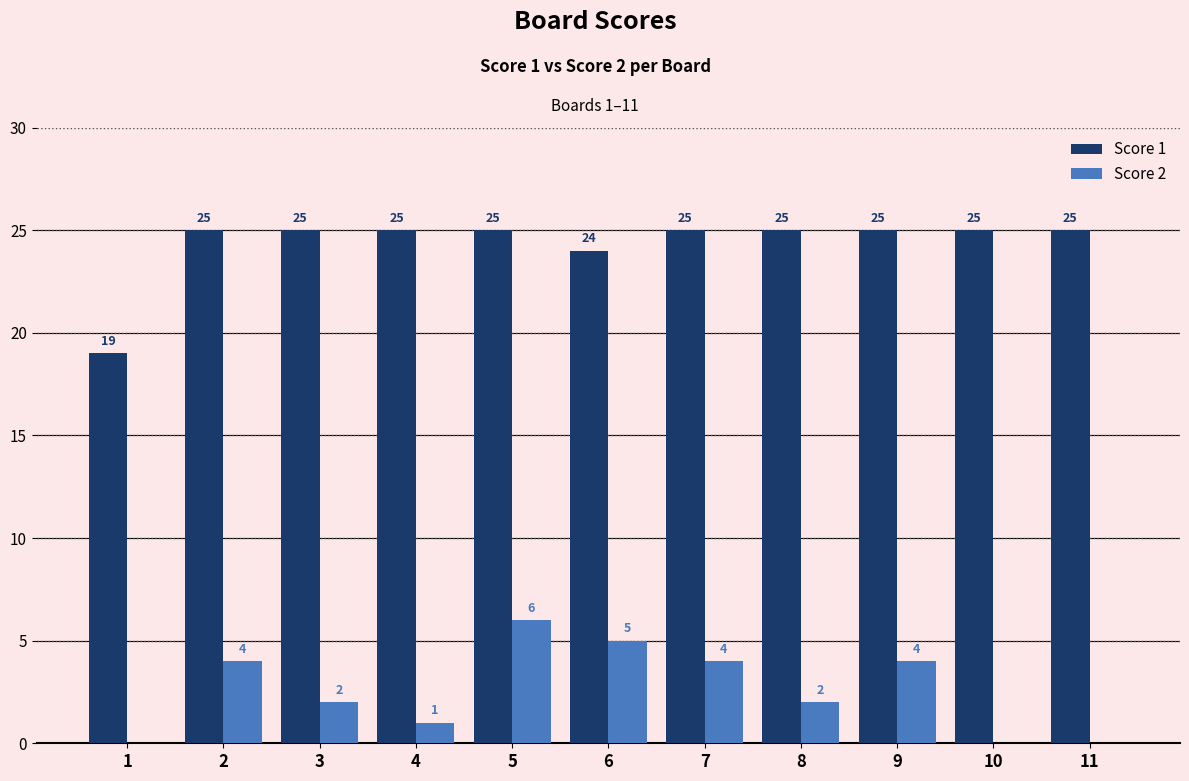

True or false: Score 1 has a value of 14 at 3.

False